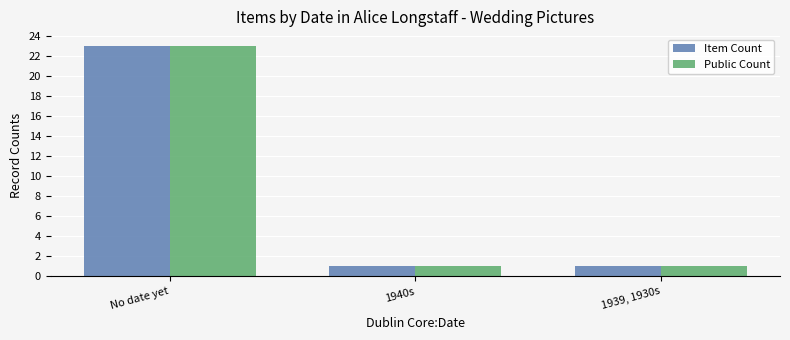

At how many categories does at least one series exceed 11?

1